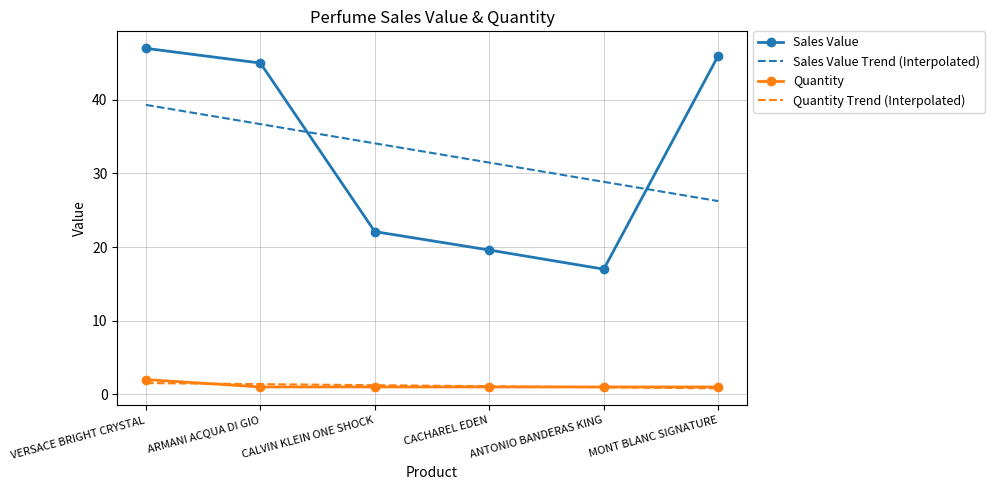

At which label is the value closest to 32?

CALVIN KLEIN ONE SHOCK